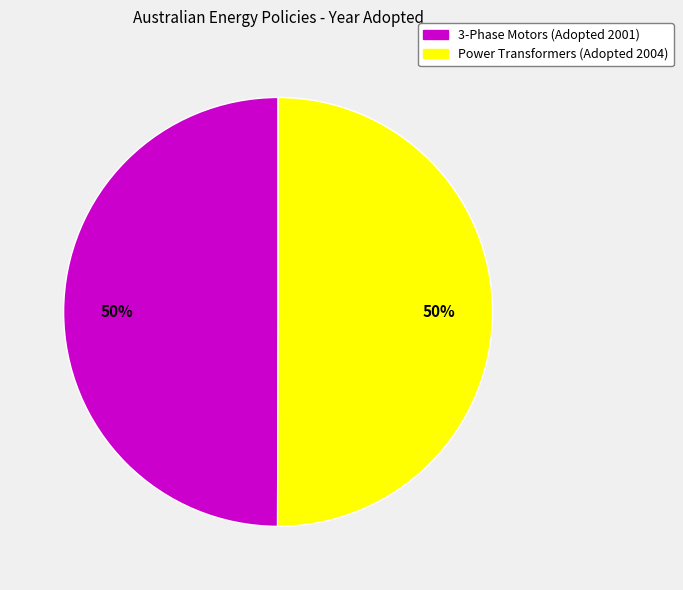

To the nearest percent, what is the average slice percentage?

50%